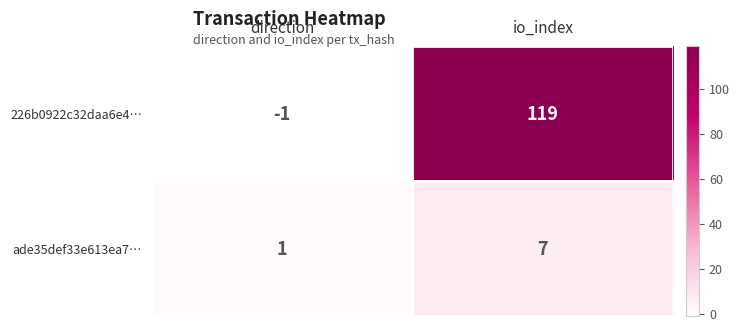

What is the highest value of the ade35def33e613ea7… series?

7